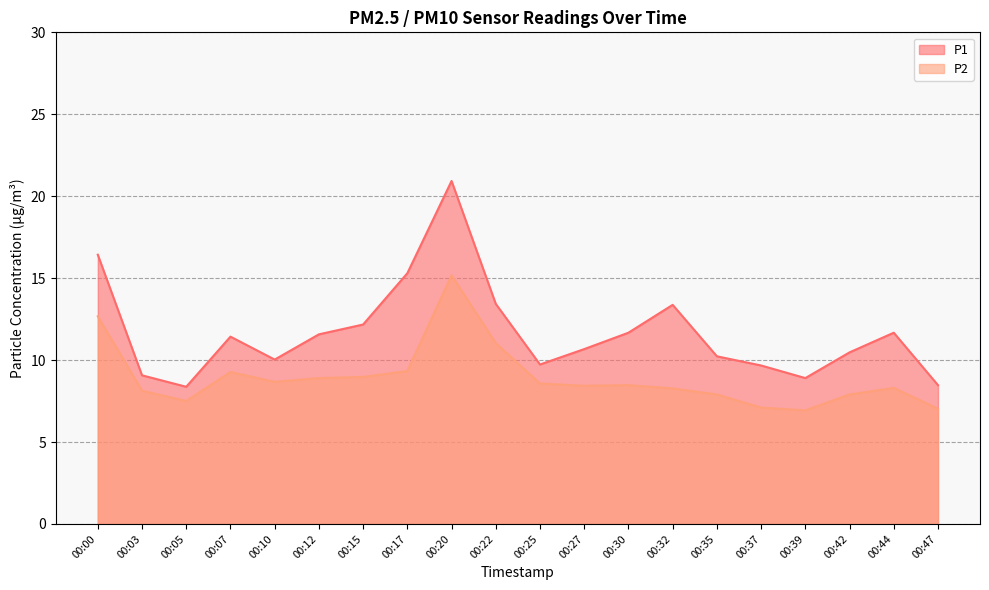

How many data points in P2 are less than 8?

6